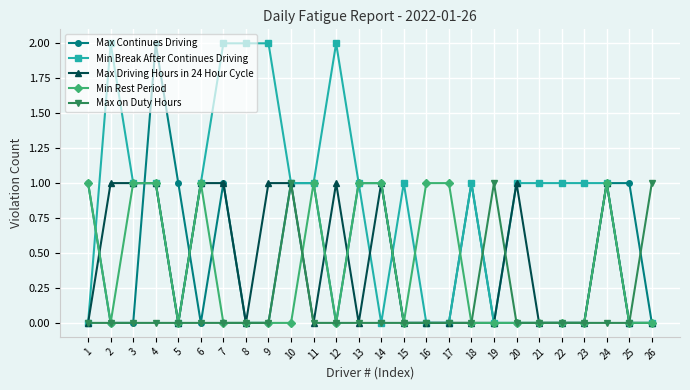

True or false: Max Continues Driving has more than 0 interior local peaks.

True